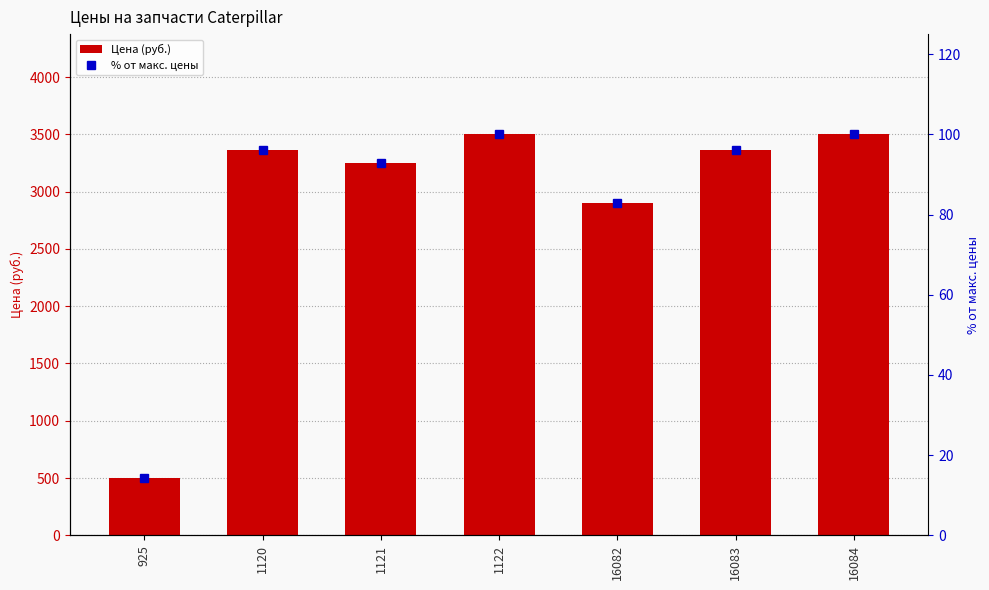

What is the spread (max minus min) of values at 1120?

3264.0